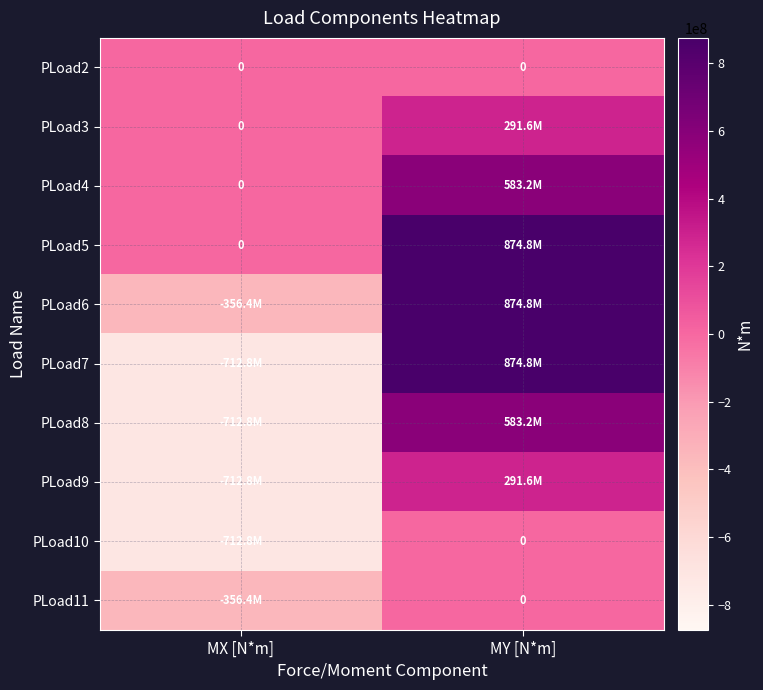

At how many categories does at least one series exceed -123256262?

2